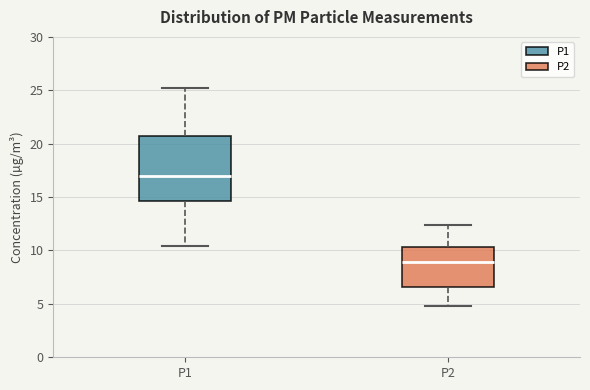

Which box has the lowest median line?

P2